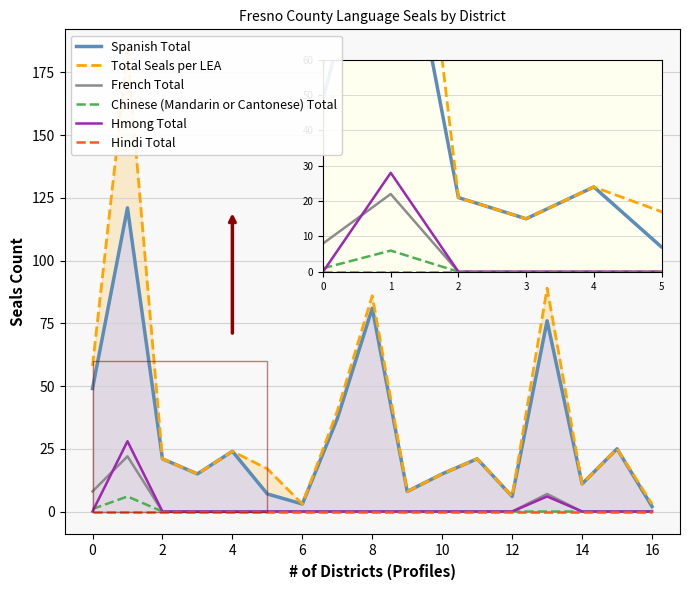

How many lines are shown in the chart?

6